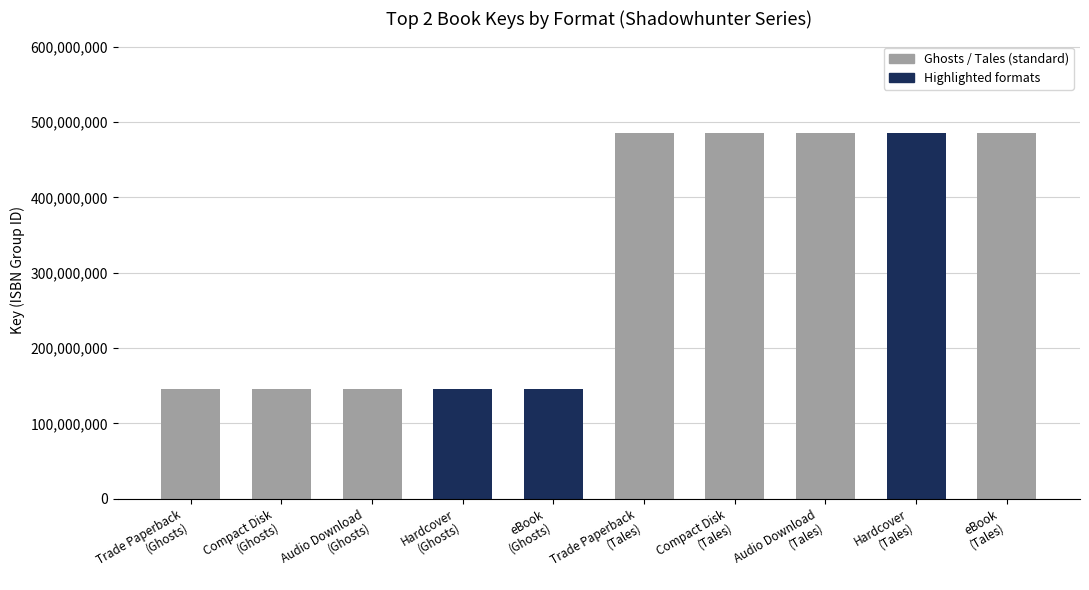

Reading left to right, what are all the values shown in this chart?

145851136	145851136	145851136	145851136	145851136	485838070	485838070	485838070	485838070	485838070